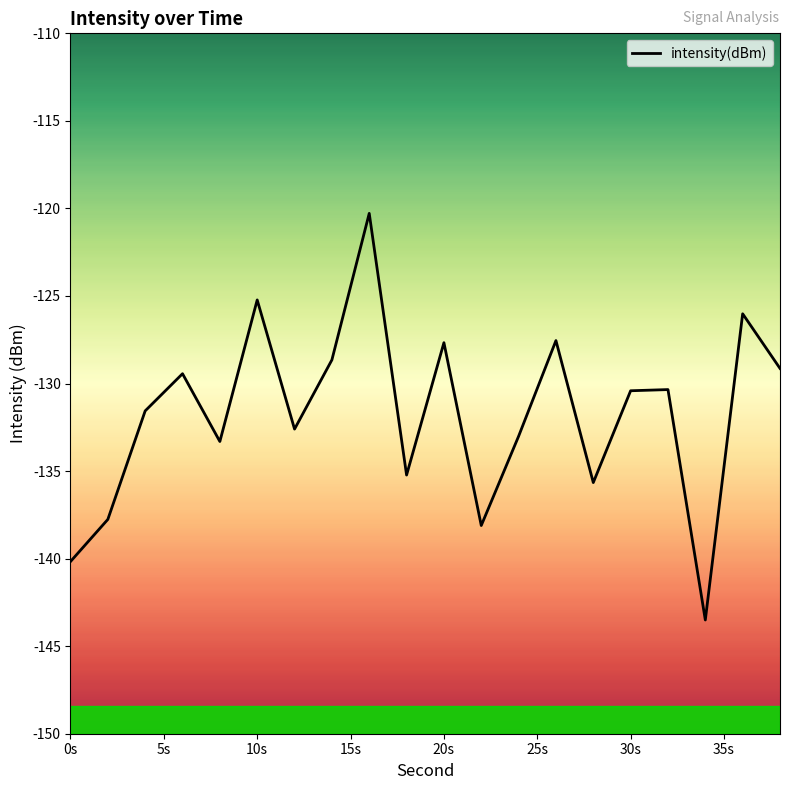

Is this an area chart (filled region under the line)?

No